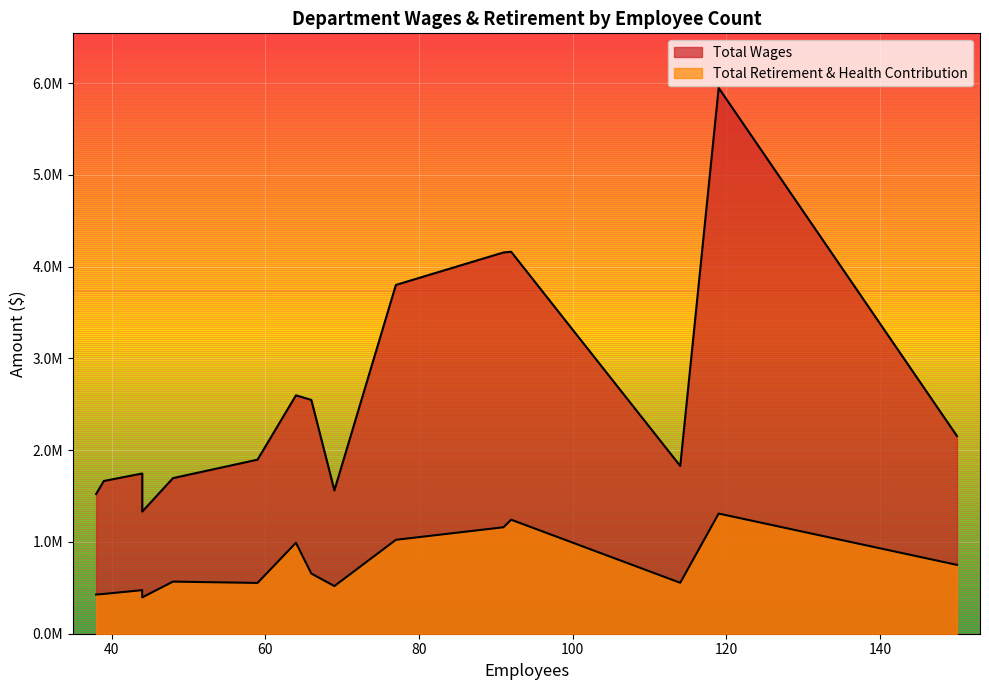

What is the minimum value for Total Retirement & Health Contribution?

395980